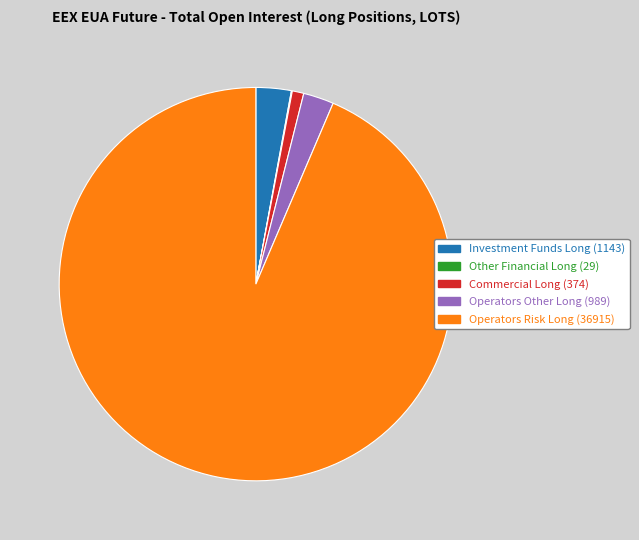

Which category accounts for the majority?

Operators Risk Long (36915)